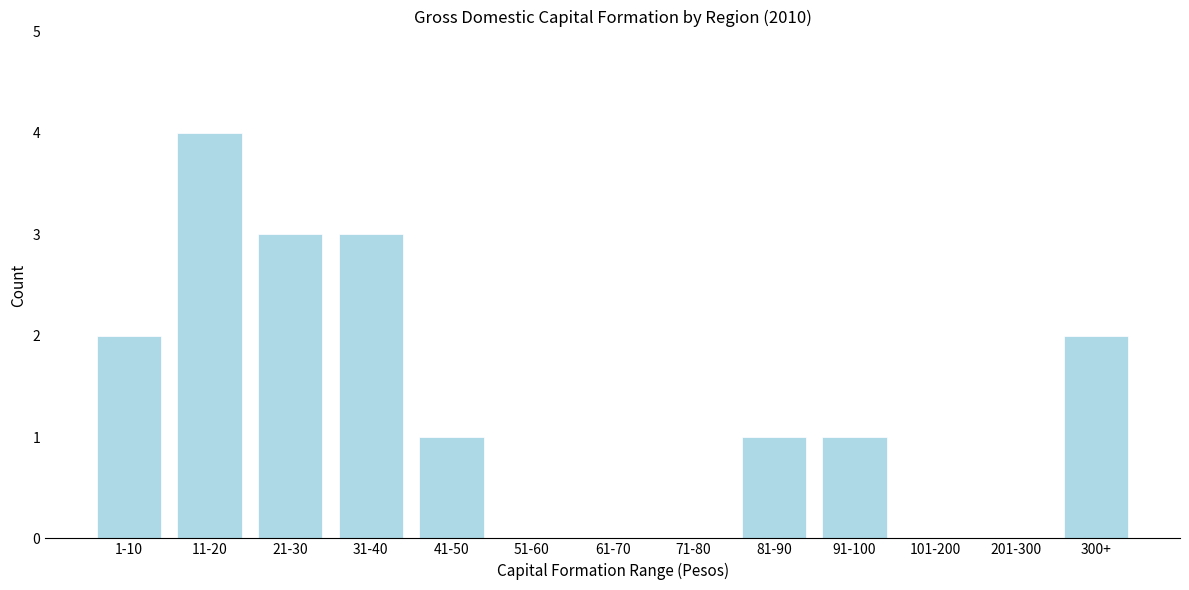

Reading right to left, transcribe all the data shown in this chart.

300+=2	201-300=0	101-200=0	91-100=1	81-90=1	71-80=0	61-70=0	51-60=0	41-50=1	31-40=3	21-30=3	11-20=4	1-10=2